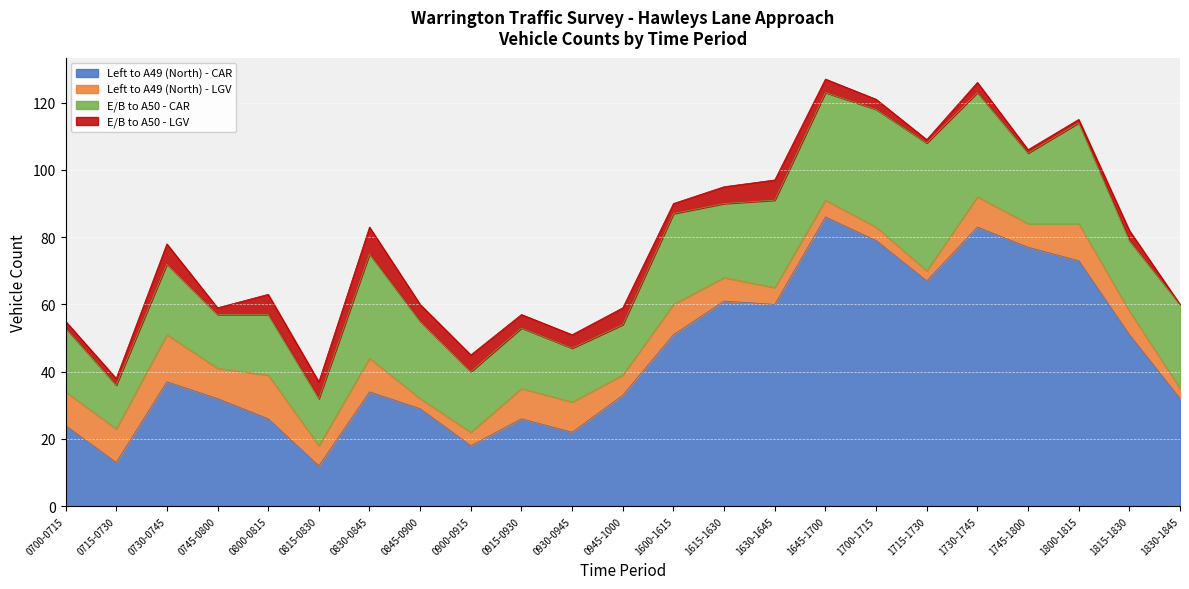

What is the label of the 18th point from the right?

0815-0830